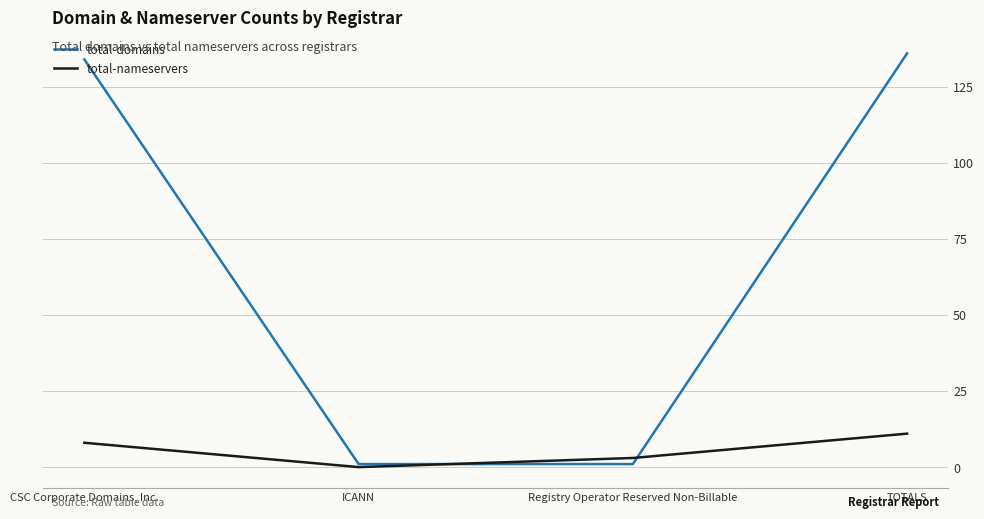

What is the sum of the total-domains values at CSC Corporate Domains, Inc. and TOTALS?

270